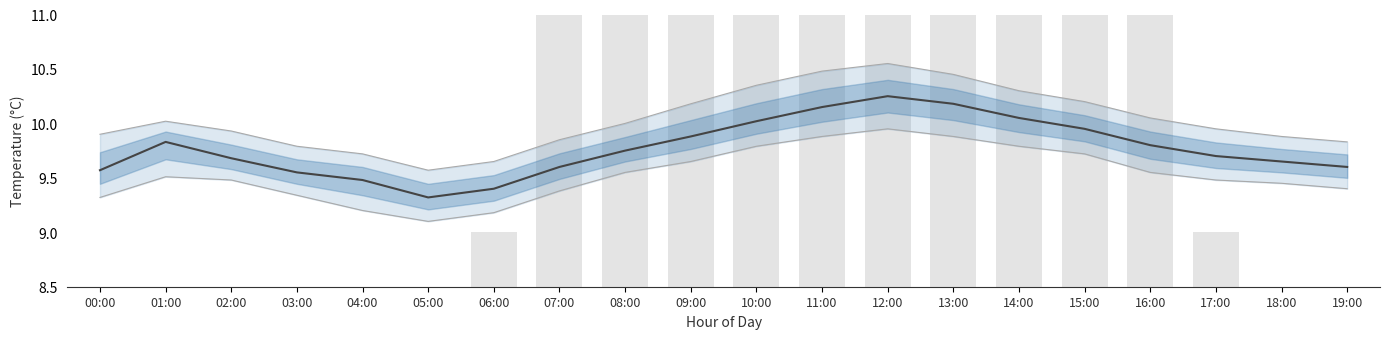

What is the minimum value for temp_lower?

9.1